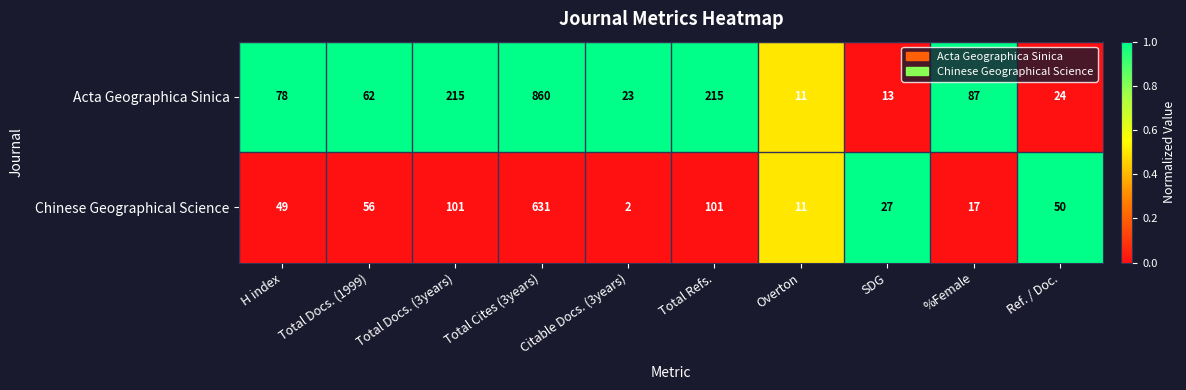

Rank the series at Total Docs. (1999) from lowest to highest value.

Chinese Geographical Science, Acta Geographica Sinica